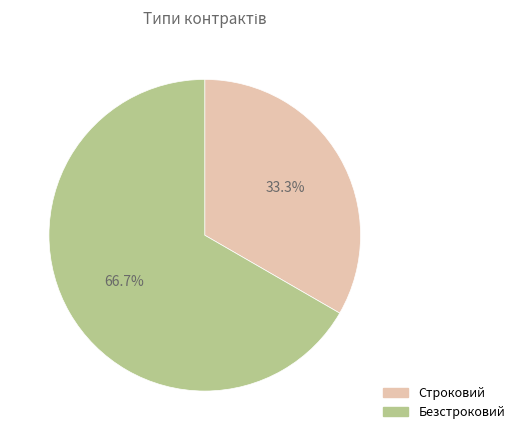

What portion of the pie excludes Строковий?

66.7%